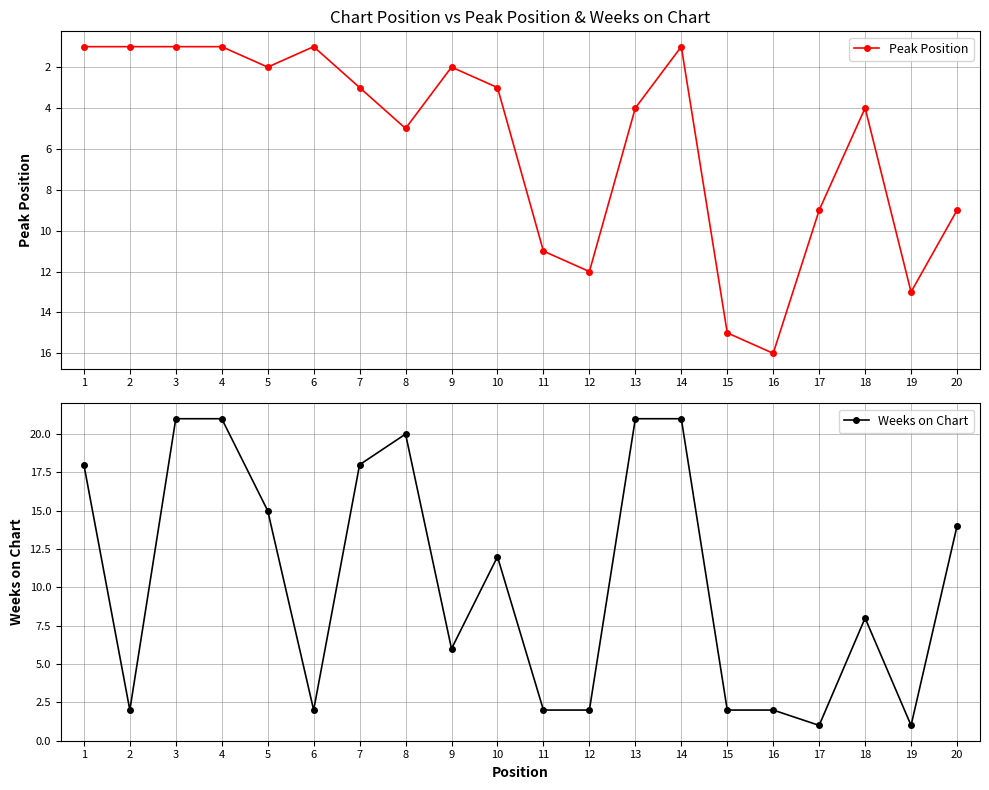

Which category has the highest value in the Weeks on Chart series?

3